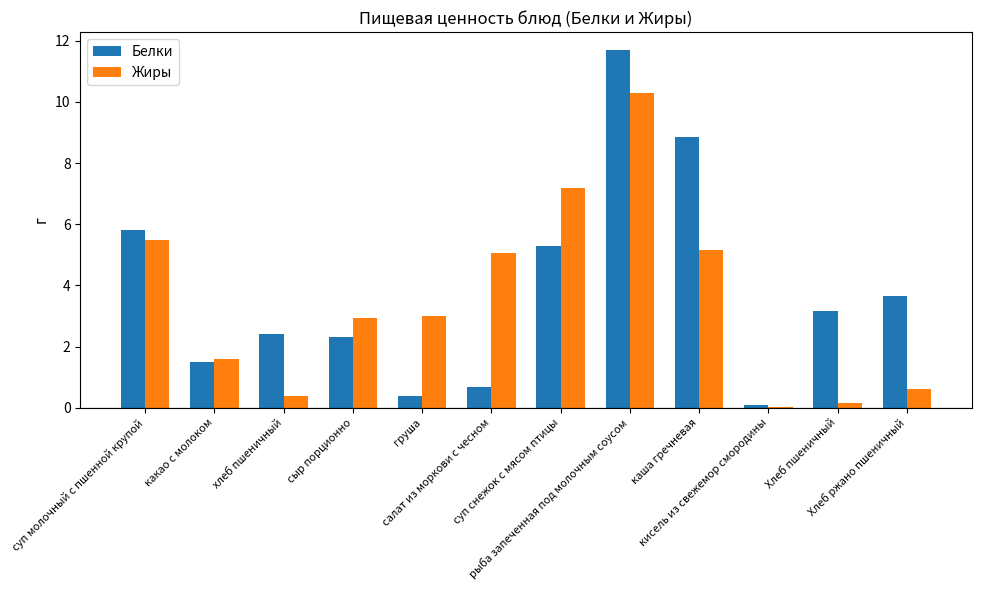

How many groups of bars are there?

12